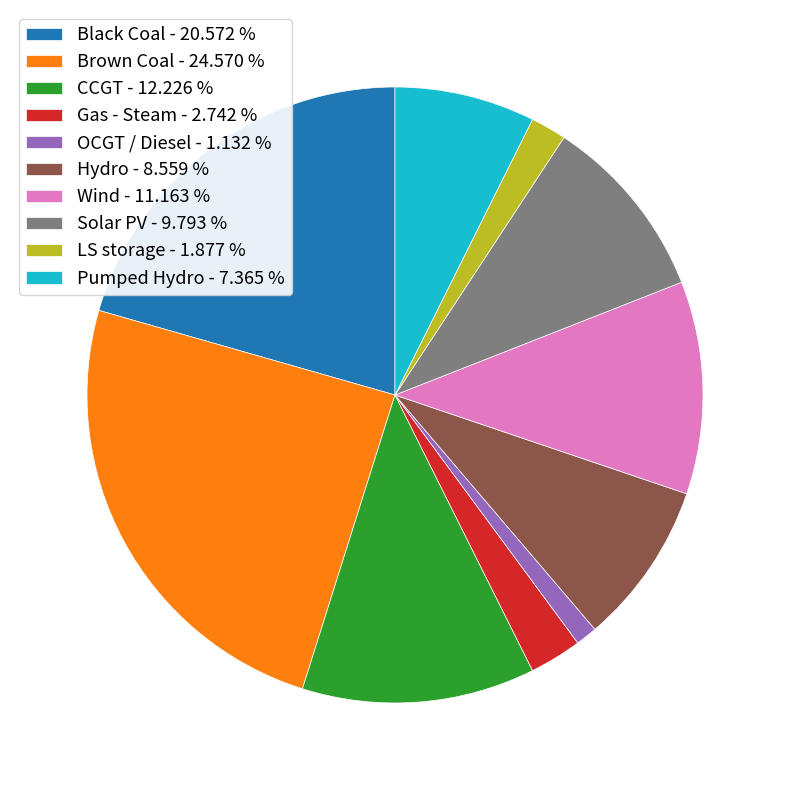

Rank the categories by value from highest to lowest.

Brown Coal, Black Coal, CCGT, Wind, Solar PV, Hydro, Pumped Hydro, Gas - Steam, LS storage, OCGT / Diesel